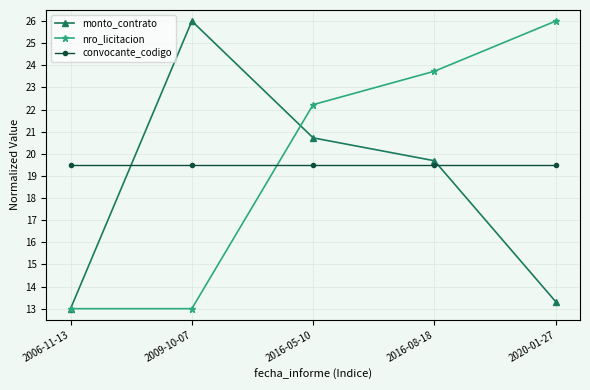

At 2016-05-10, list the series in order from smallest to largest.

convocante_codigo, monto_contrato, nro_licitacion